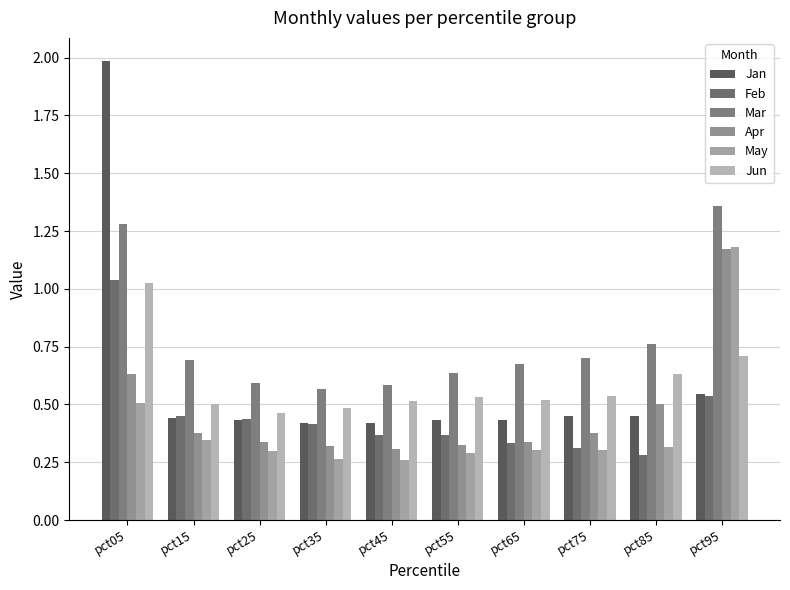

Are the bars grouped side by side (vs. stacked)?

Yes